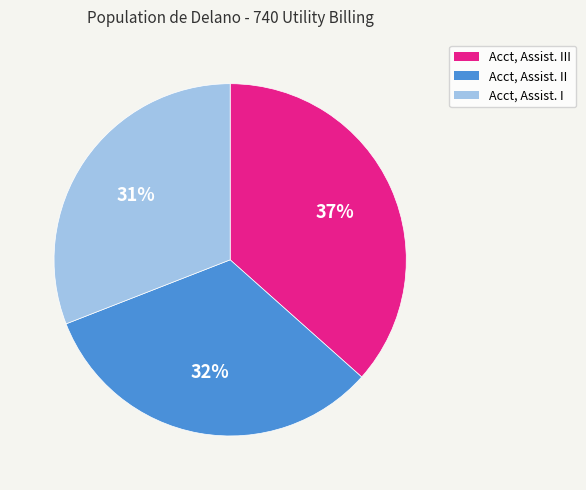

Is there any slice that represents more than half of the pie?

No